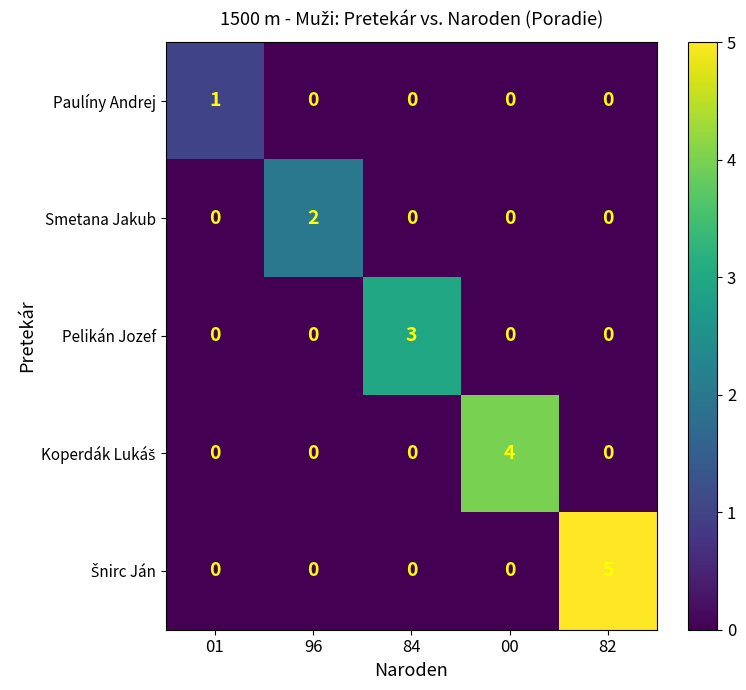

How many distinct data groups are displayed?

5